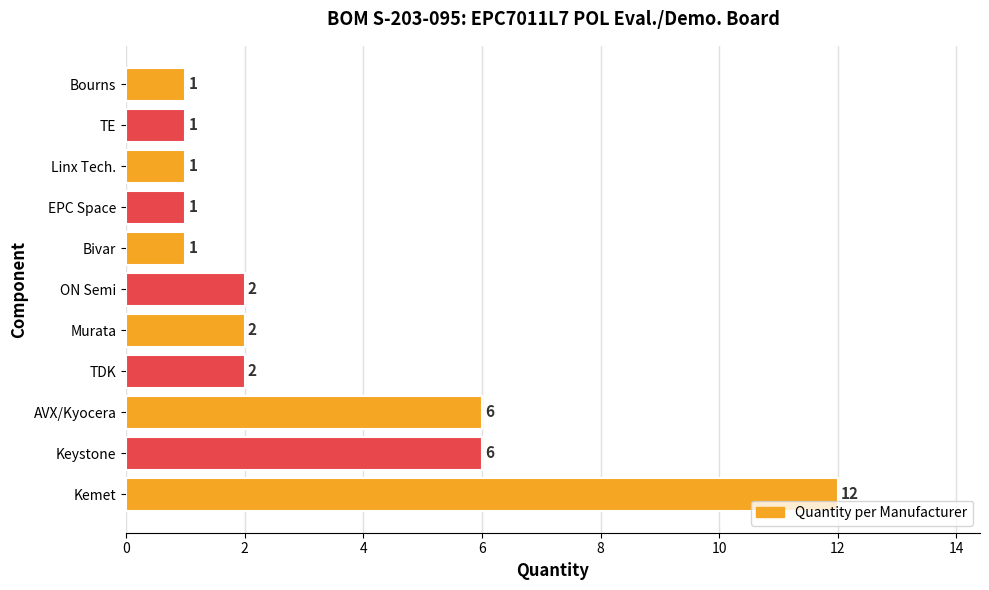

Which has a higher value, ON Semi or AVX/Kyocera?

AVX/Kyocera